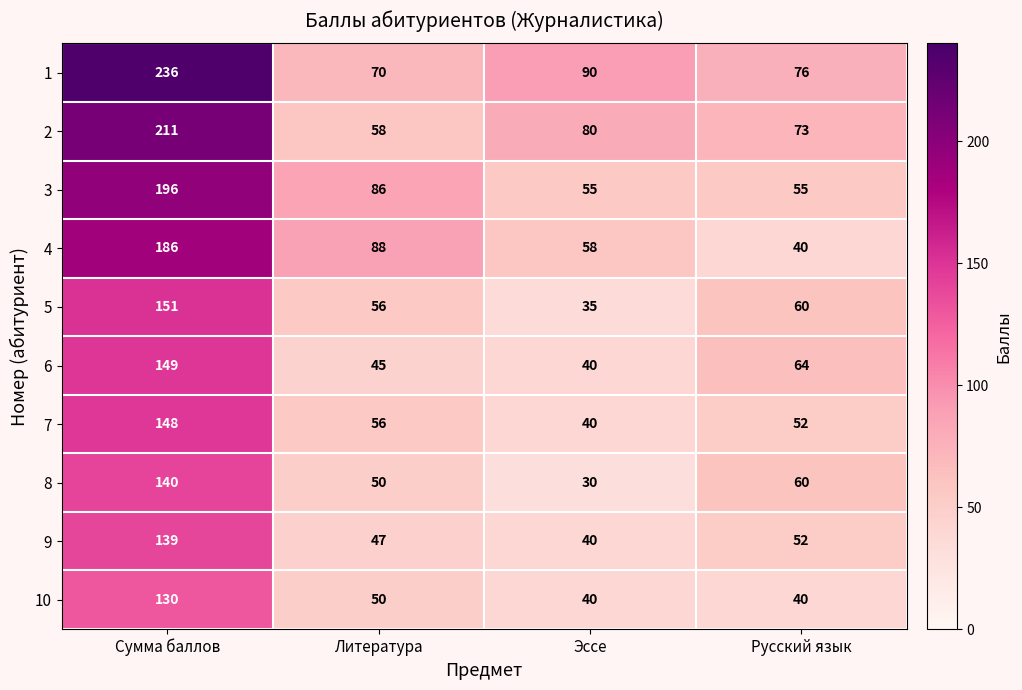

What is the average value of the 4 series?

93